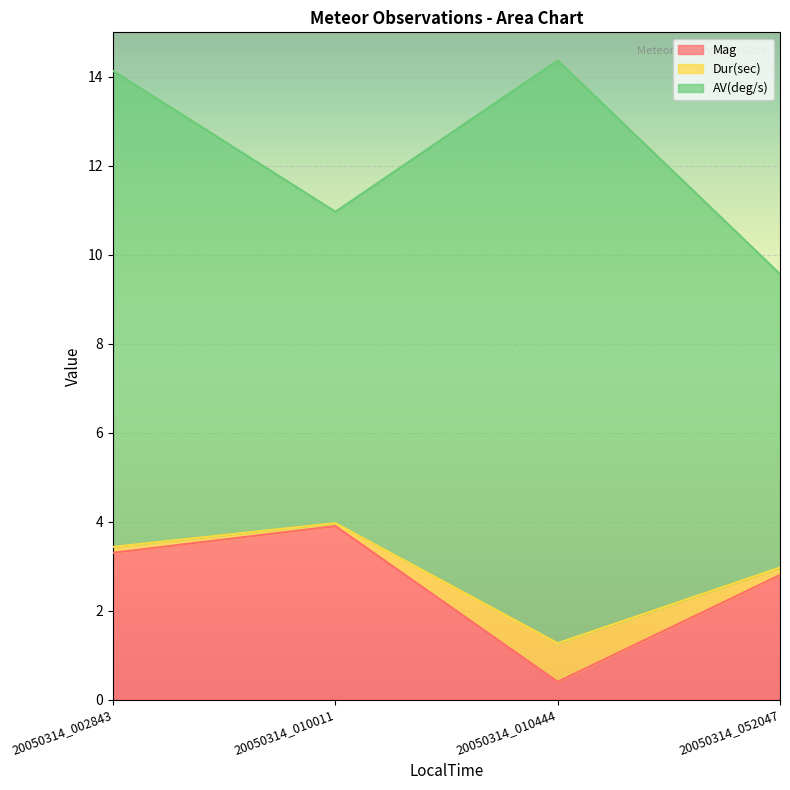

Which series ends up on top after the final intersection of Mag and Dur(sec)?

Mag